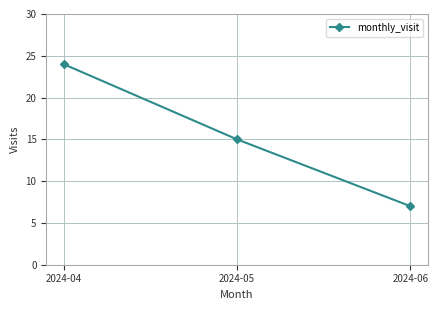

What is the change in value from 2024-04 to 2024-06?

-17